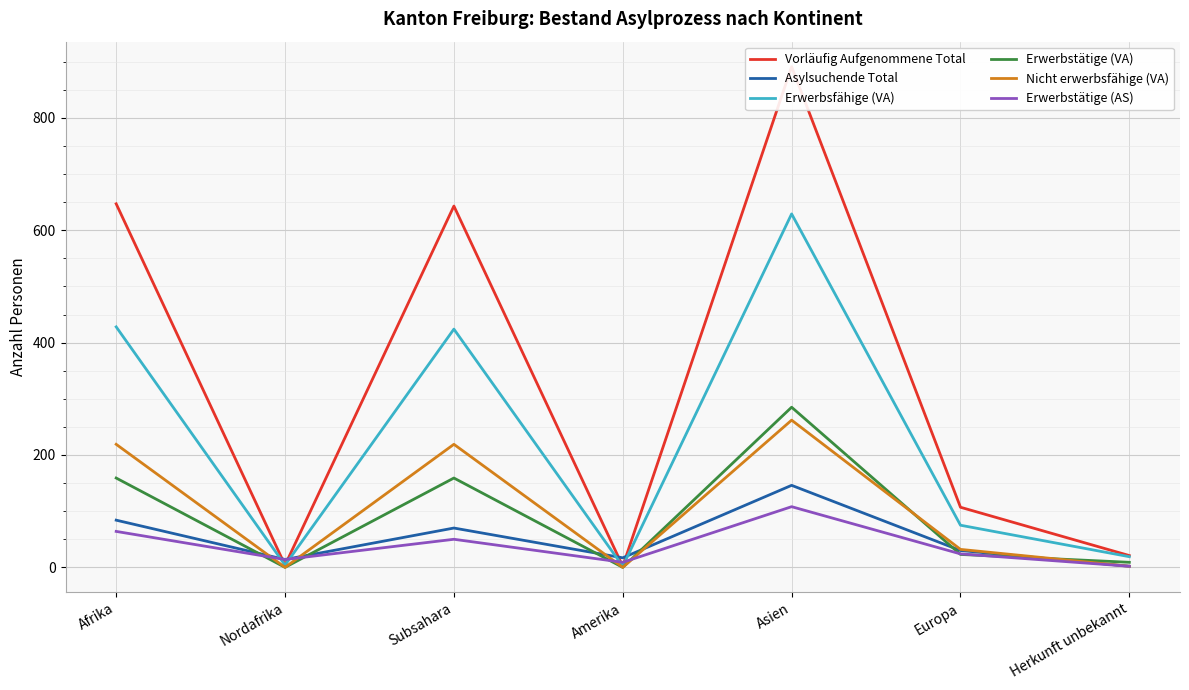

What is the sum of the Nicht erwerbsfähige (VA) values at Europa and Asien?

294